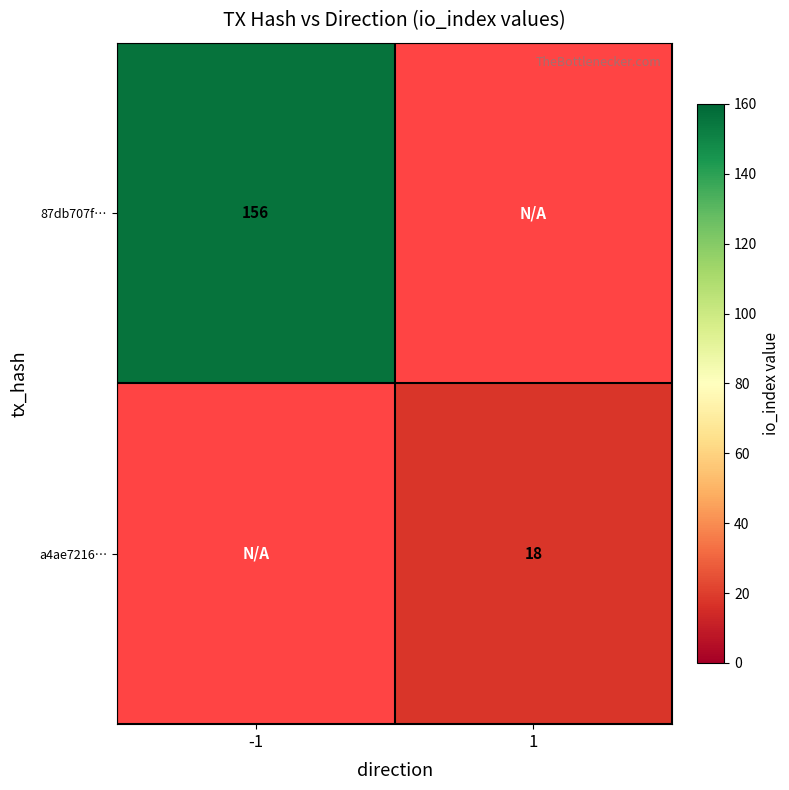

Is it true that 87db707f… equals 100 at -1?

False